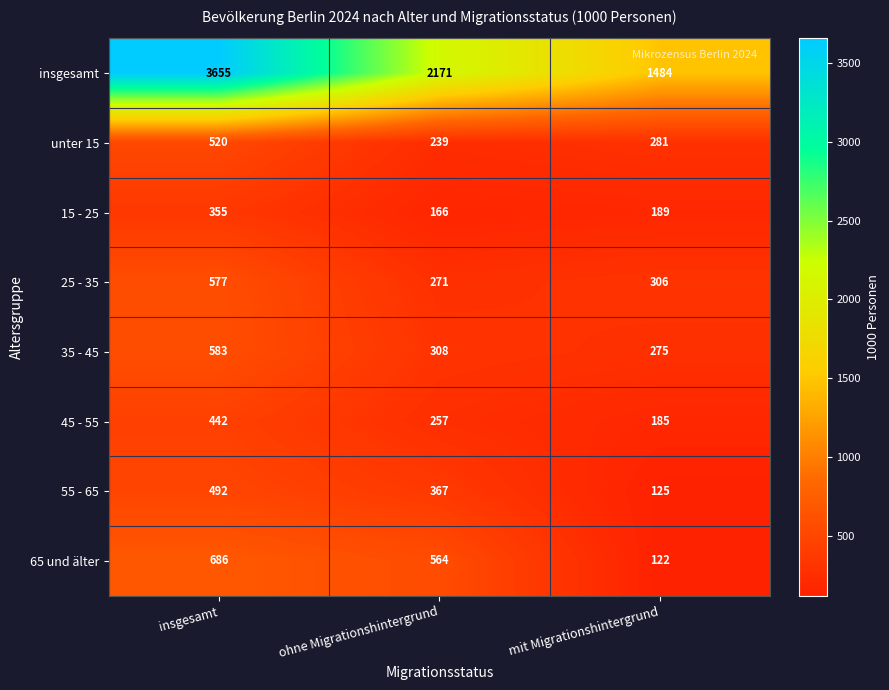

At how many categories does at least one series exceed 2692?

1